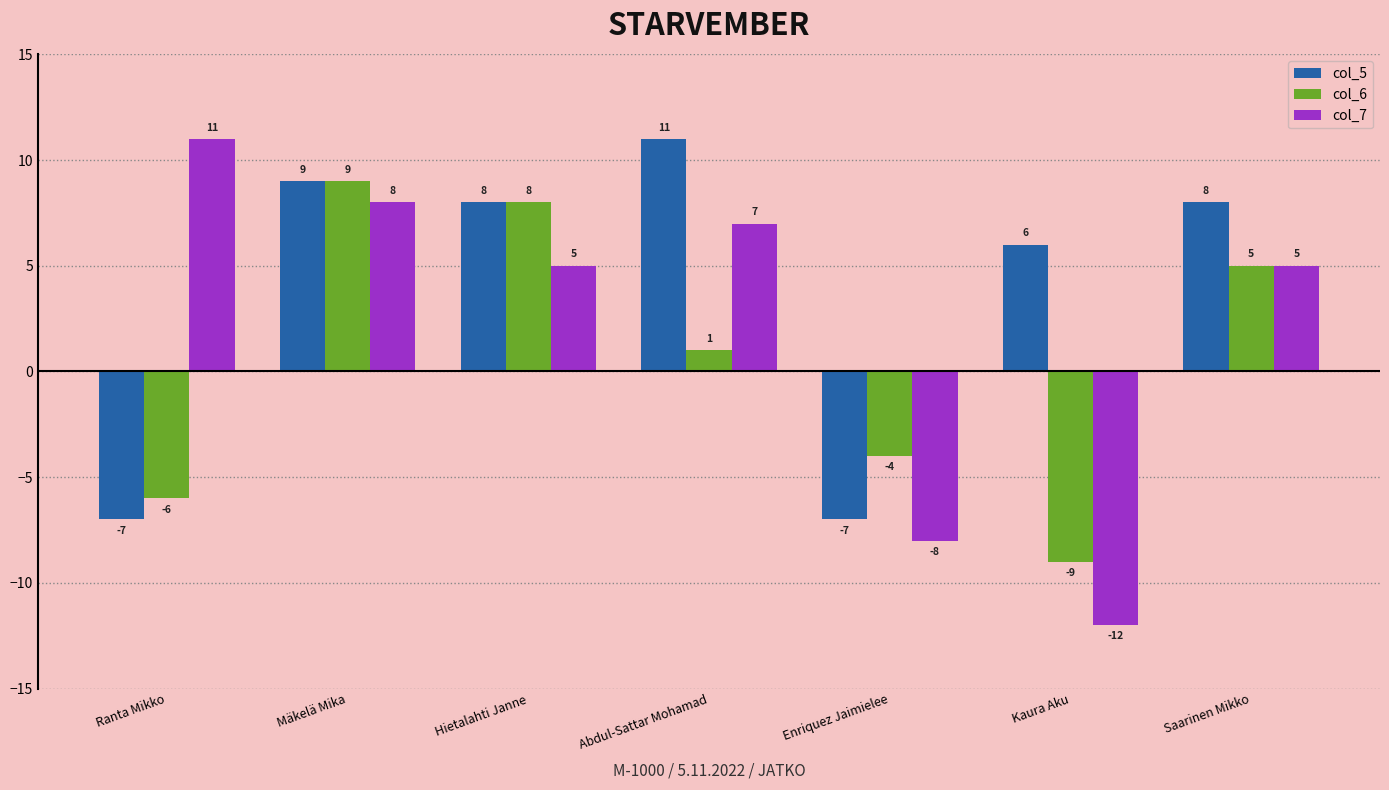

At which label is col_6 closest to 0?

Abdul-Sattar Mohamad